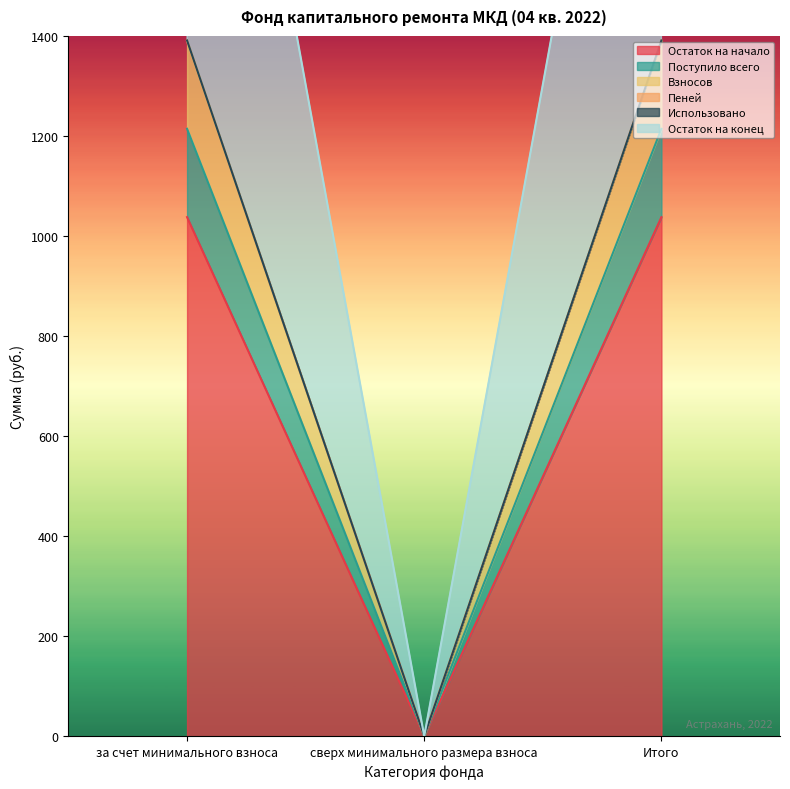

What is the label of the 3rd point from the right?

за счет минимального взноса